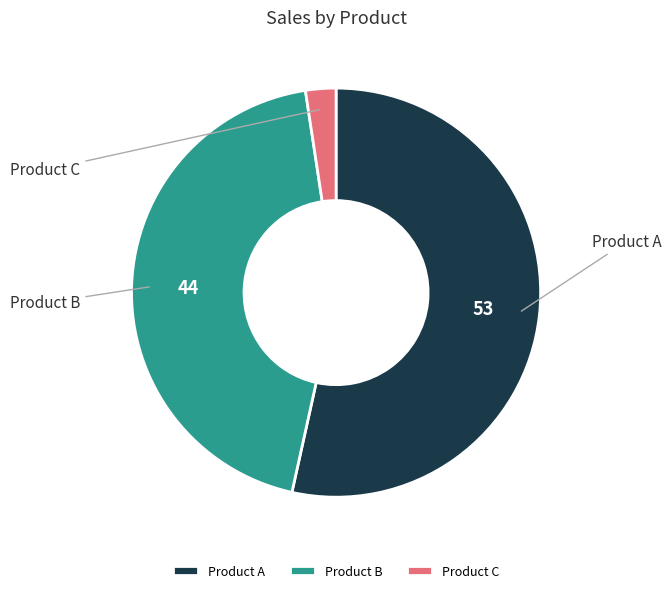

Does any single category account for the majority?

Yes